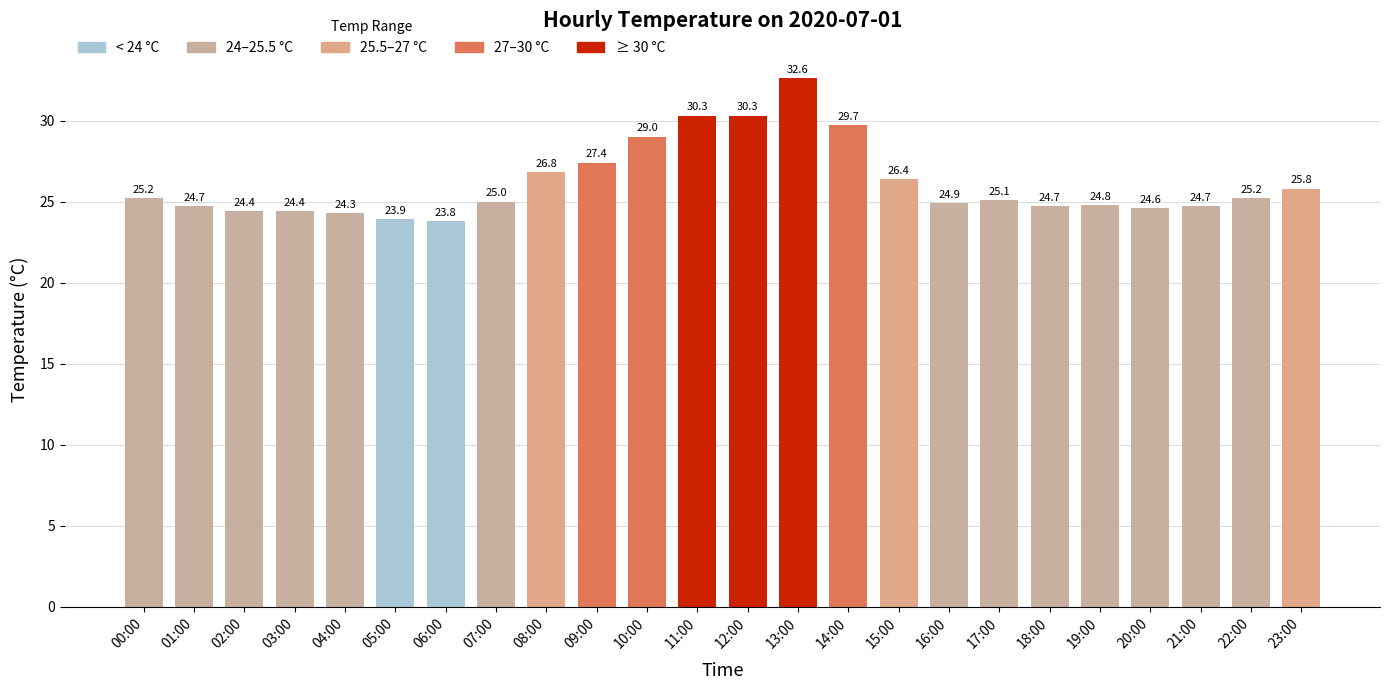

What is the minimum value shown in the chart?

23.8